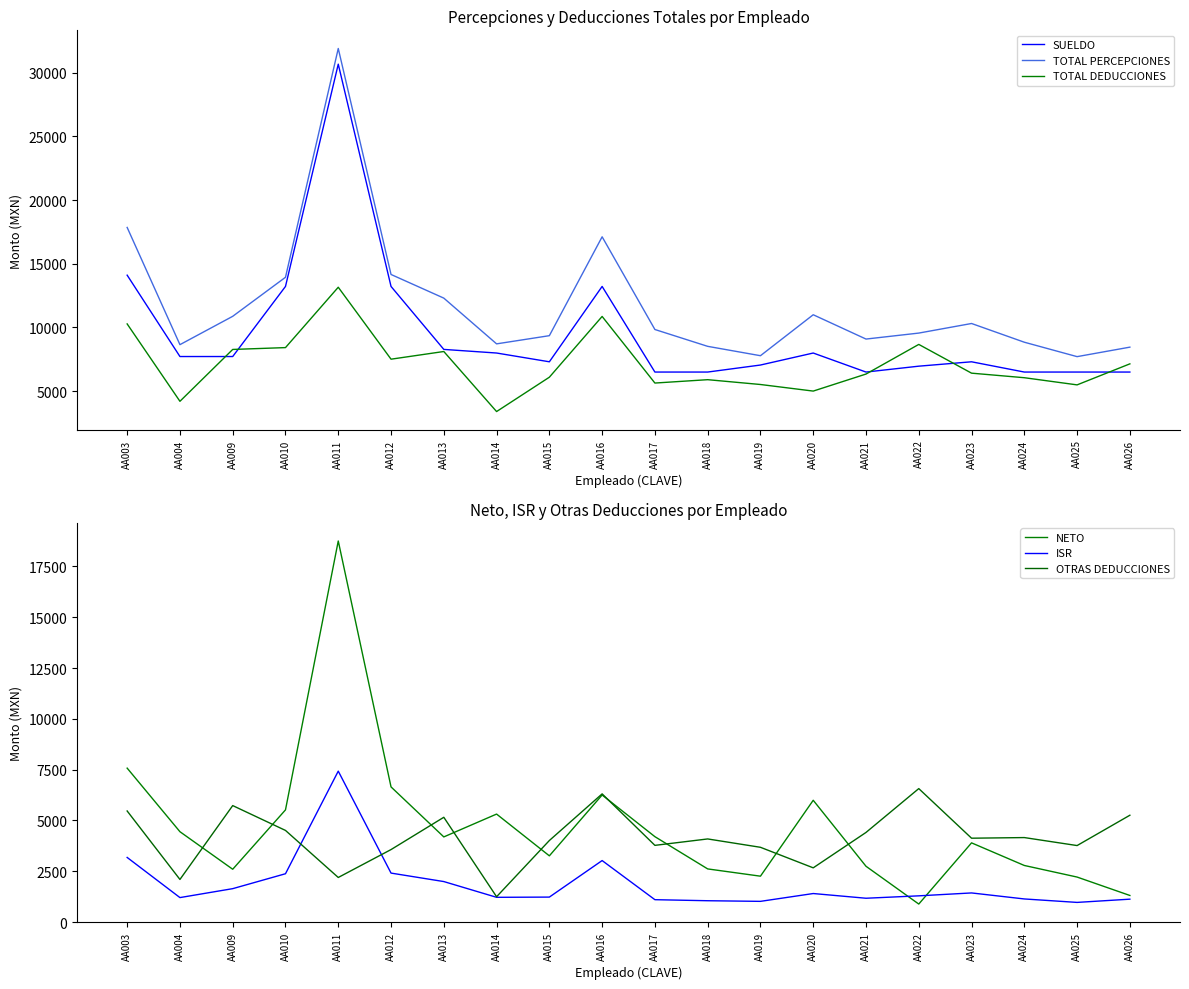

What is the value of the TOTAL PERCEPCIONES point at the 5th from the left?

31900.7